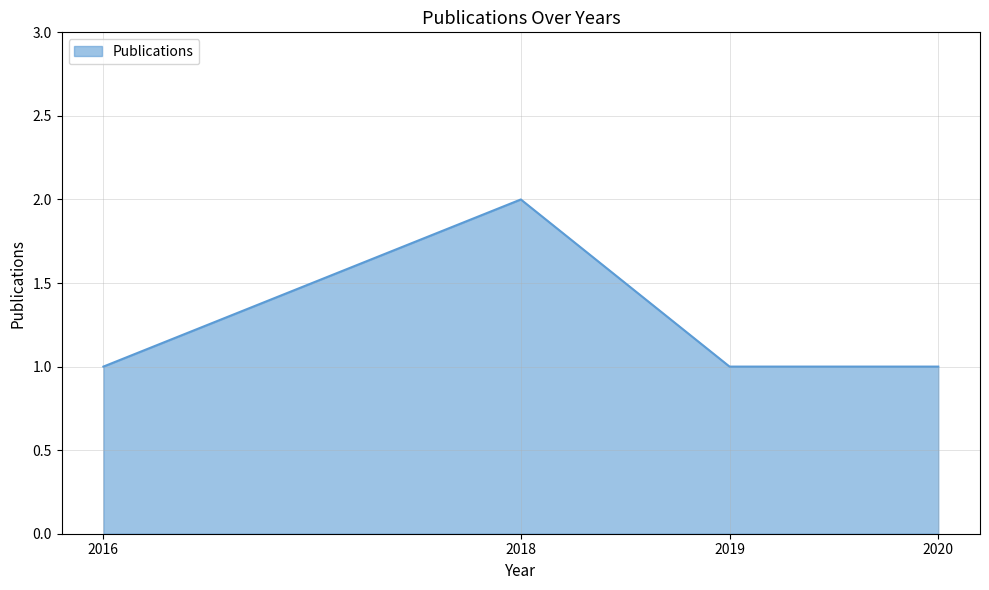

The value at 2016 is 1. True or false?

True